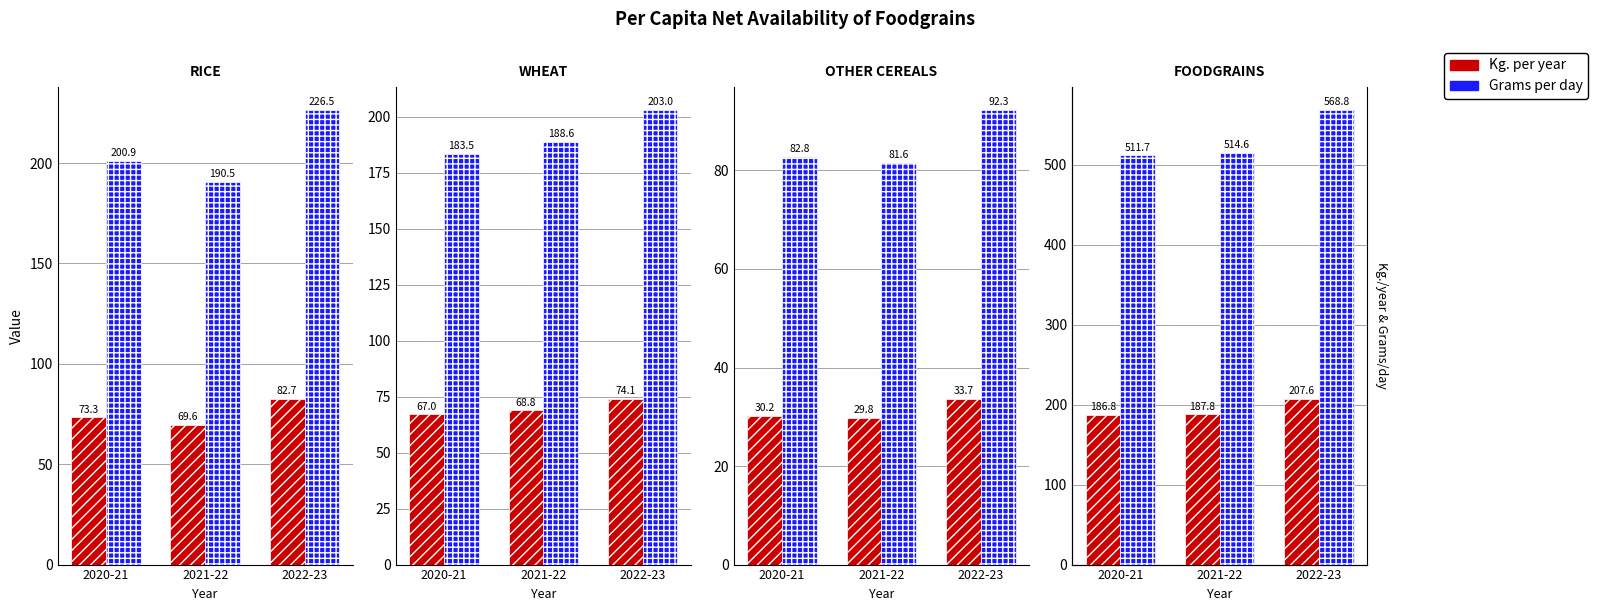

How many data points does each series have?

3